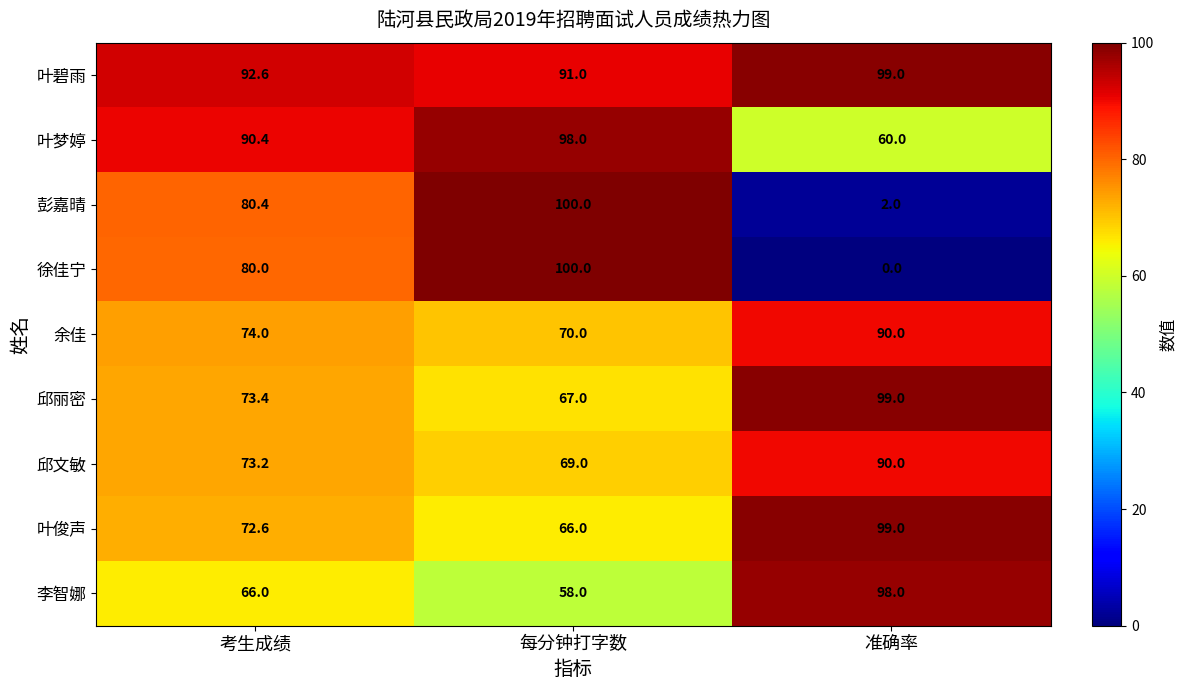

Between 考生成绩 and 准确率, which series saw the biggest shift?

徐佳宁